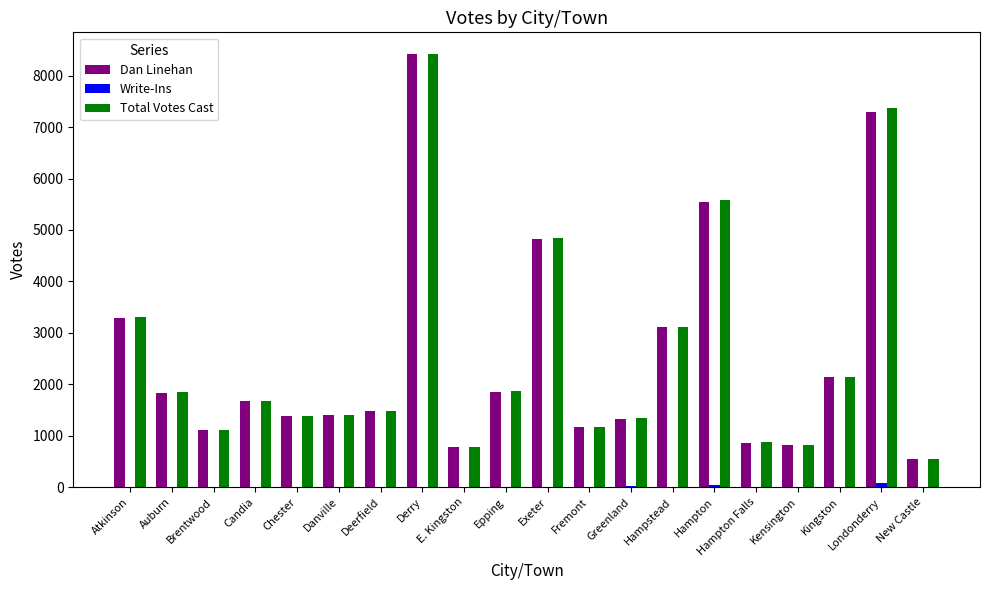

What is the sum of all Total Votes Cast values?

51062